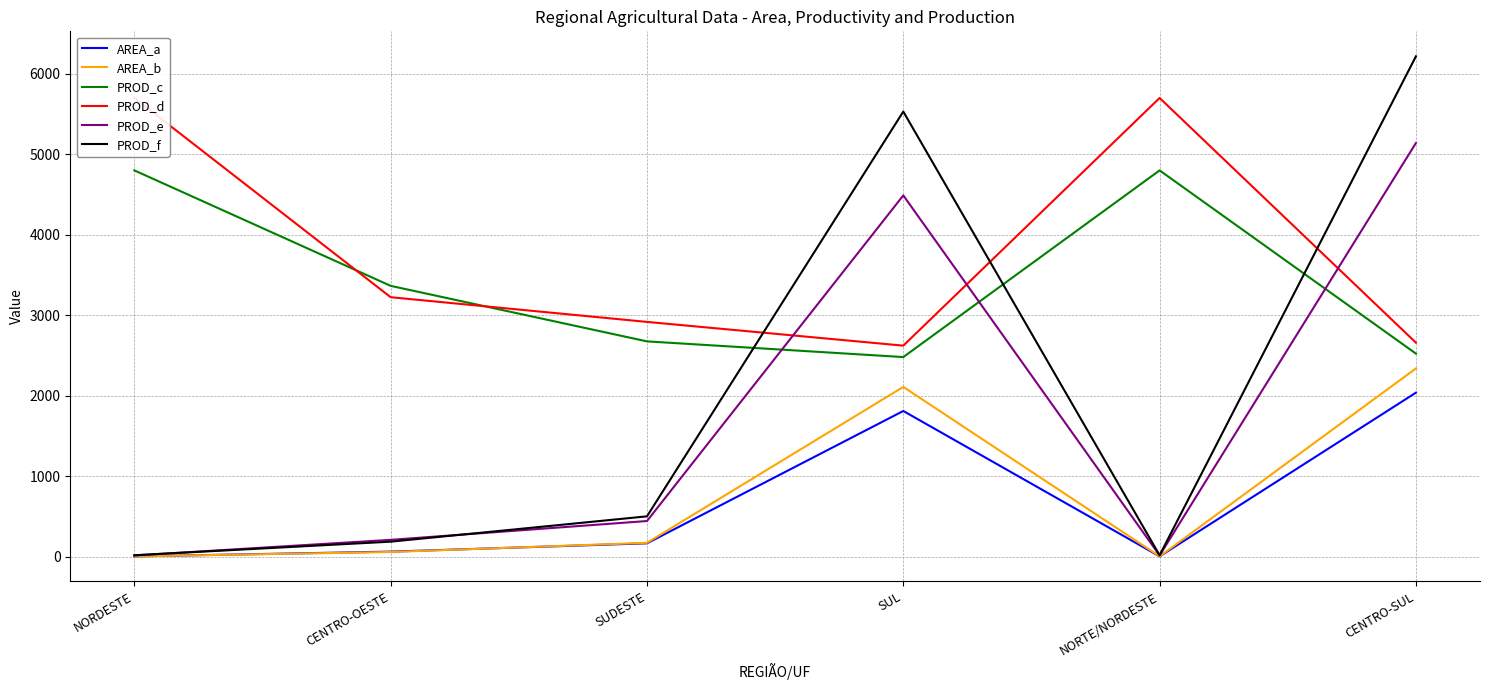

Which series has the largest total across all categories?

PROD_d